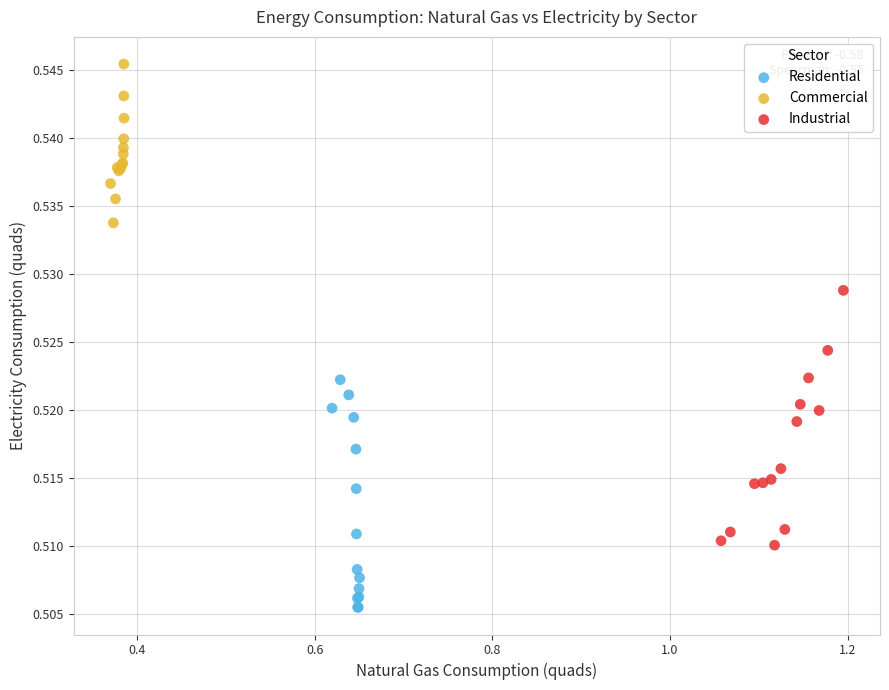

Which series has the widest spread of Y values?

Industrial